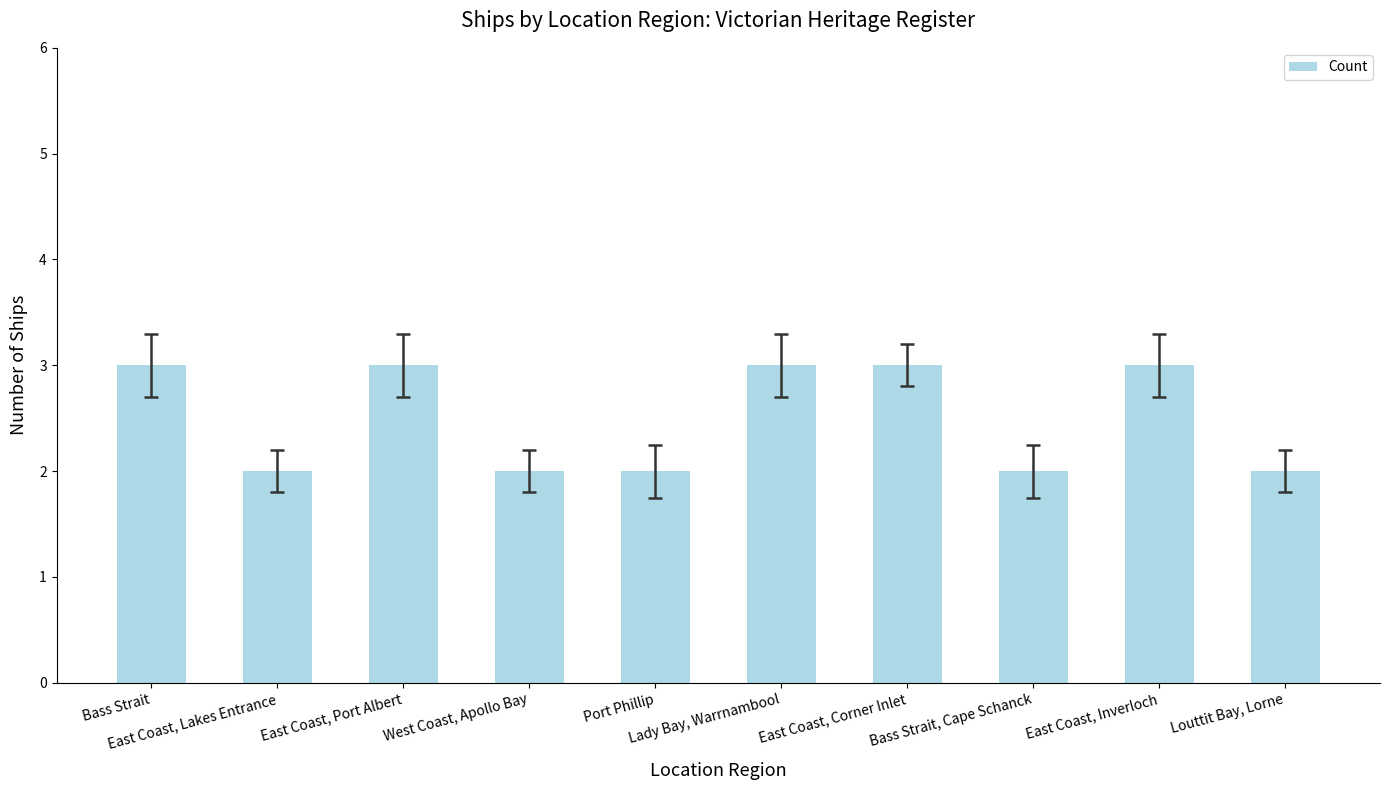

What is the difference between the values at Bass Strait and East Coast, Lakes Entrance?

1